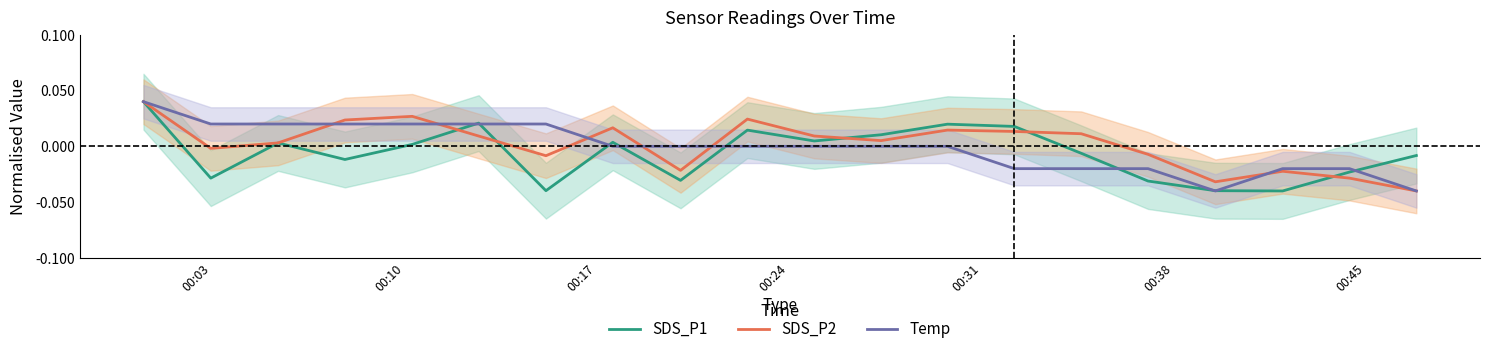

Reading left to right, what are all the values shown in this chart?

SDS_P1: 0.0	-0.0	0.0	-0.0	0.0	0.0	-0.0	0.0	-0.0	0.0	0.0	0.0	0.0	0.0	-0.0	-0.0	-0.0	-0.0	-0.0	-0.0
SDS_P2: 0.0	-0.0	0.0	0.0	0.0	0.0	-0.0	0.0	-0.0	0.0	0.0	0.0	0.0	0.0	0.0	-0.0	-0.0	-0.0	-0.0	-0.0
Temp: 0.0	0.0	0.0	0.0	0.0	0.0	0.0	0.0	0.0	0.0	0.0	0.0	0.0	-0.0	-0.0	-0.0	-0.0	-0.0	-0.0	-0.0